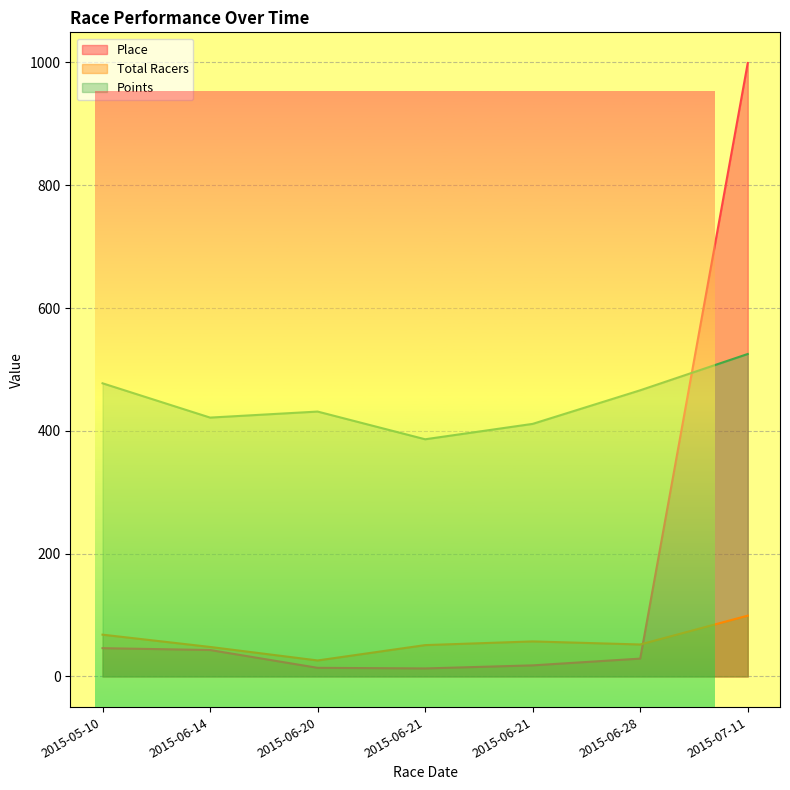

What is the difference between the second highest and second lowest values in the Place series?

32.0